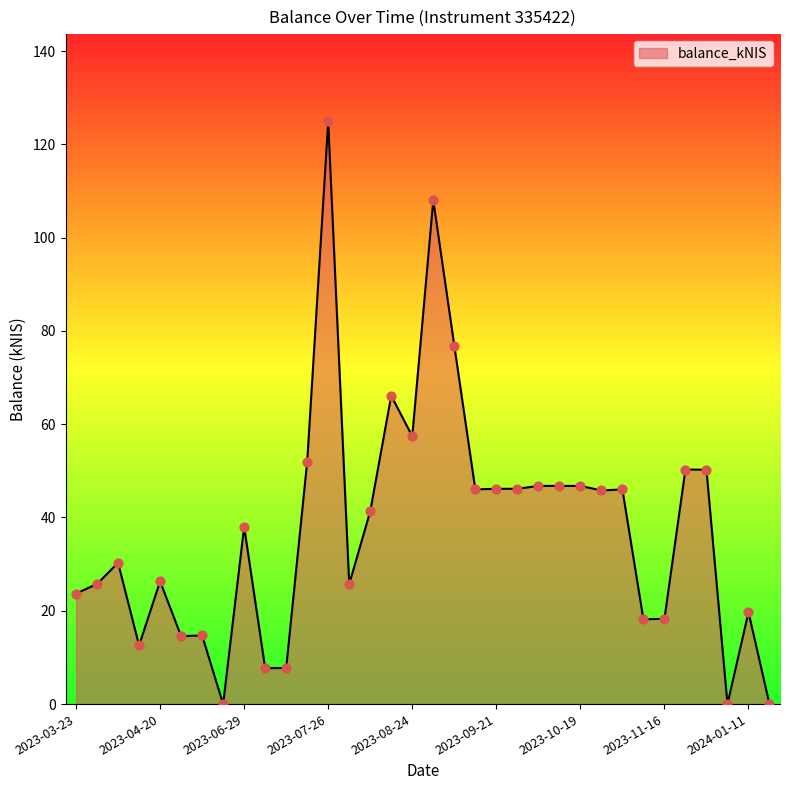

What is the difference between the maximum and minimum values?

124.9